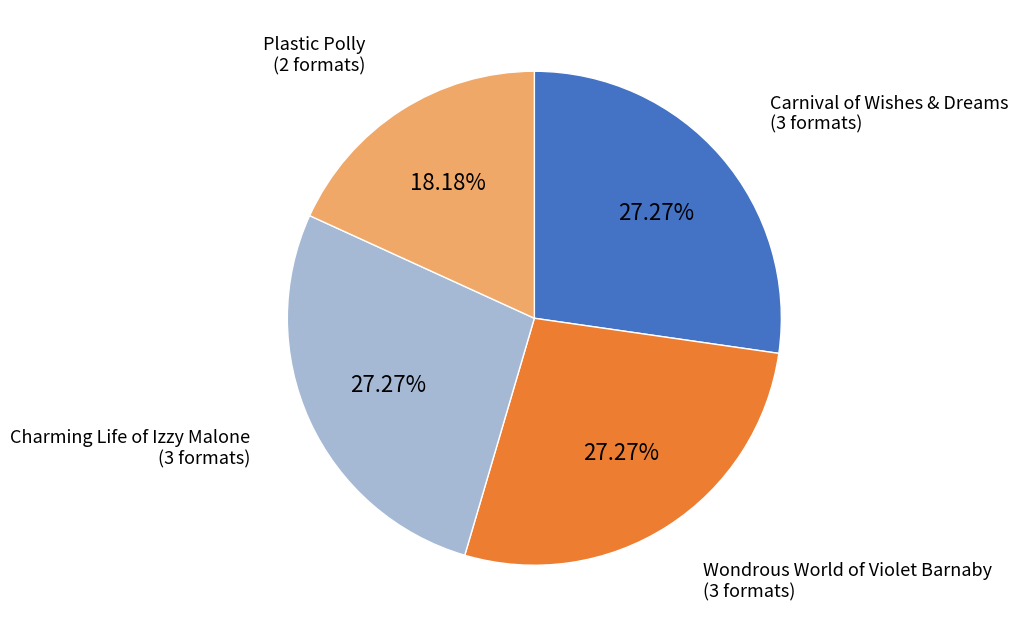

Does any single category account for the majority?

No